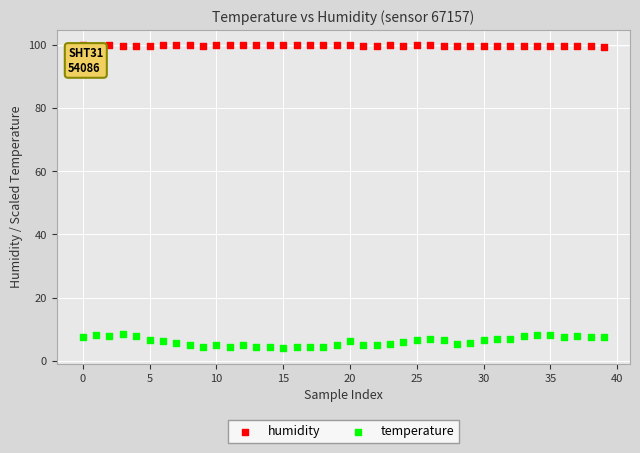

Which series has the widest spread of Y values?

temperature